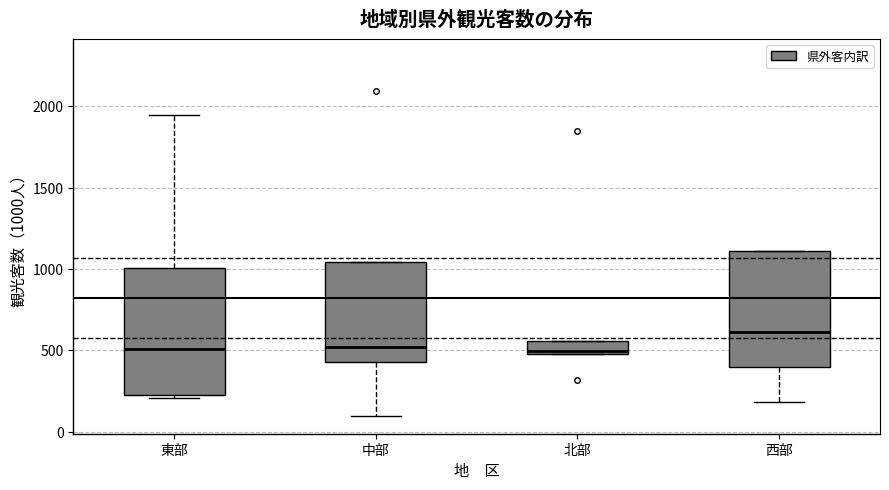

Reading left to right, transcribe this box plot: for each box, give where its median line is, the range the box spans, and where its two whiskers end, as read against the y-axis. The values are not printed on the chart, so give them approximately, as read against the axis.

東部: median 500, box 200 to 1000, whiskers 200 (just below the box's lower edge) to 1950
中部: median 500, box 450 to 1050, whiskers 100 to 1050
北部: median 500 (just above the box's lower edge), box 500 to 550, whiskers 500 to 550
西部: median 600, box 400 to 1100, whiskers 200 to 1100